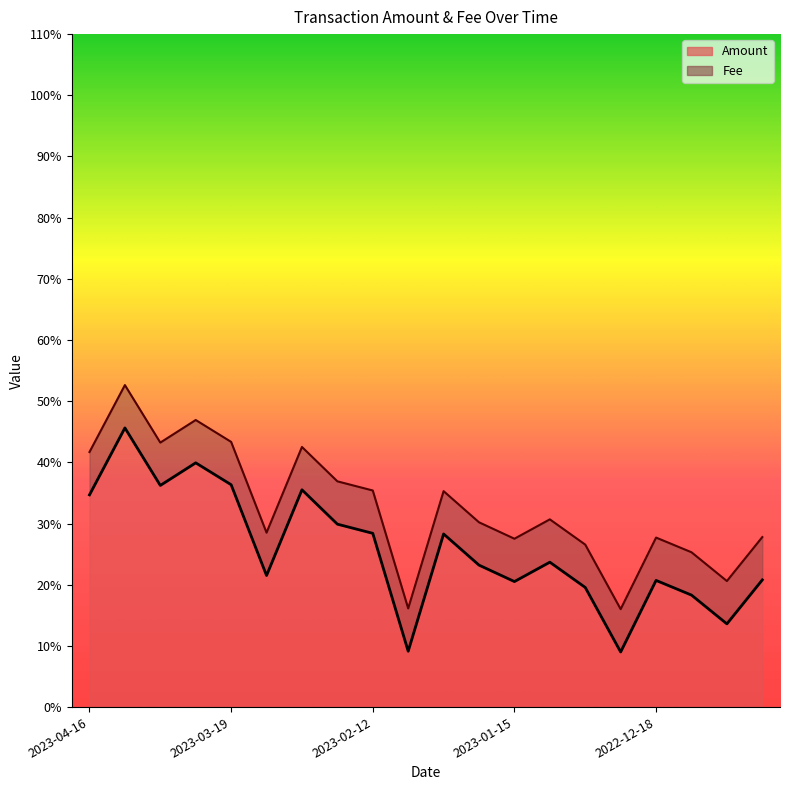

Which category has the highest value across all series?

2023-04-09